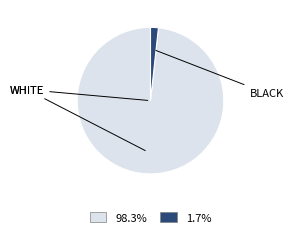

Is there any slice that represents more than half of the pie?

Yes